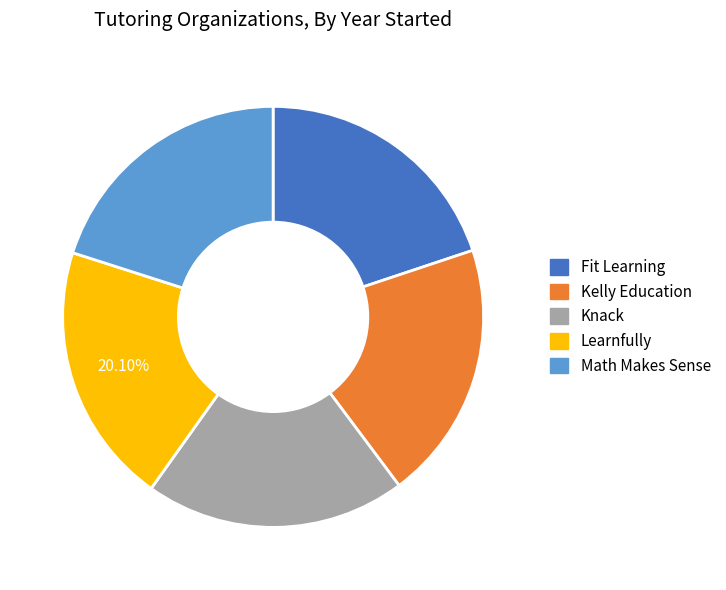

What is the ratio of the value at Fit Learning to the value at Math Makes Sense?

1.0